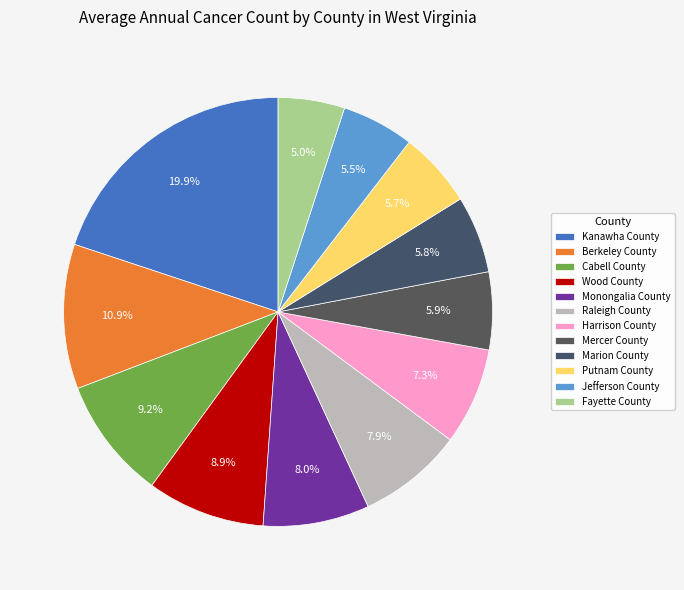

Is it true that Monongalia County is 21% of the pie?

False